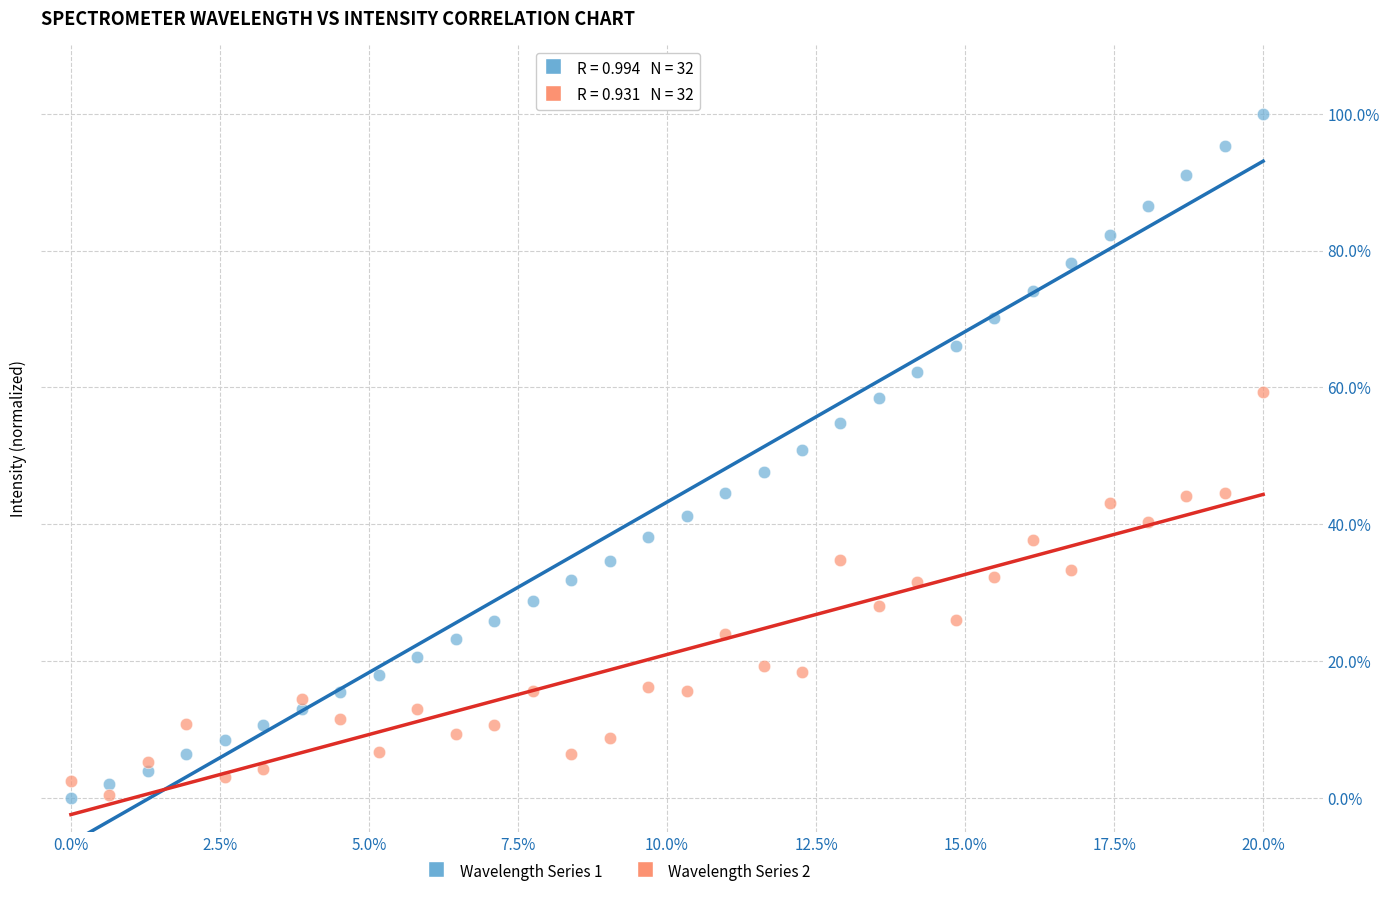

Which series reaches the maximum Y coordinate?

Wavelength Series 1